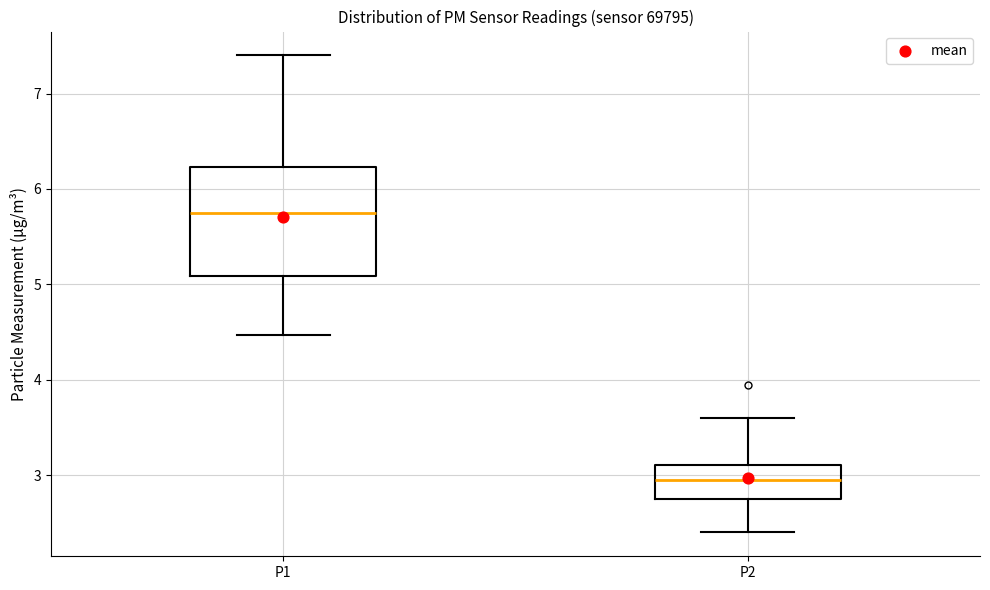

Which box's median line is the highest?

P1